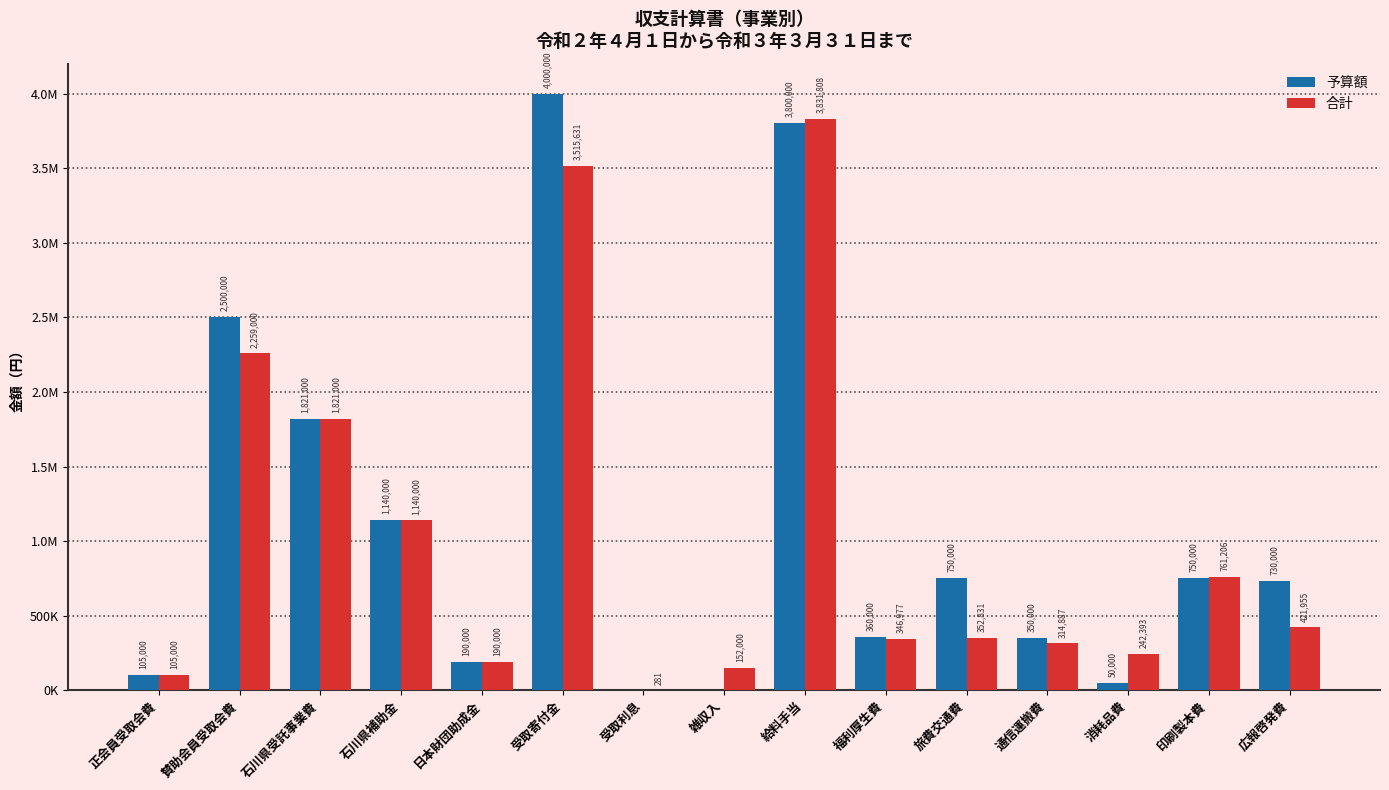

Which series has the largest total across all categories?

予算額